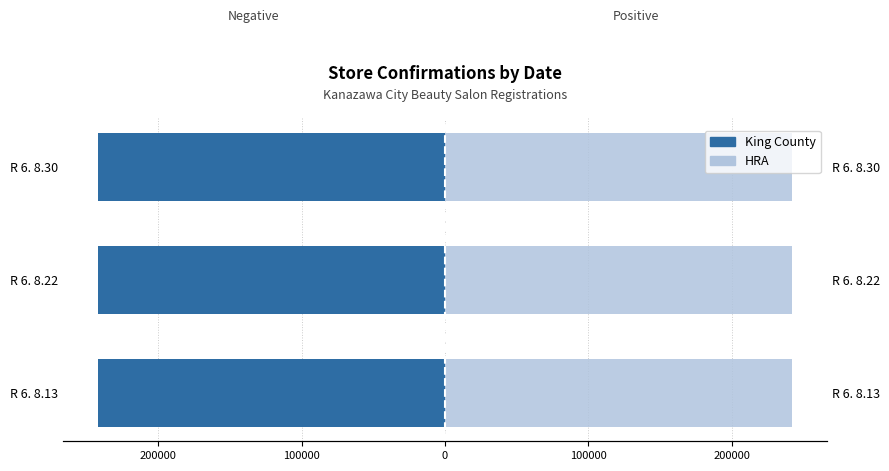

What are all the series names shown in the legend?

King County, HRA